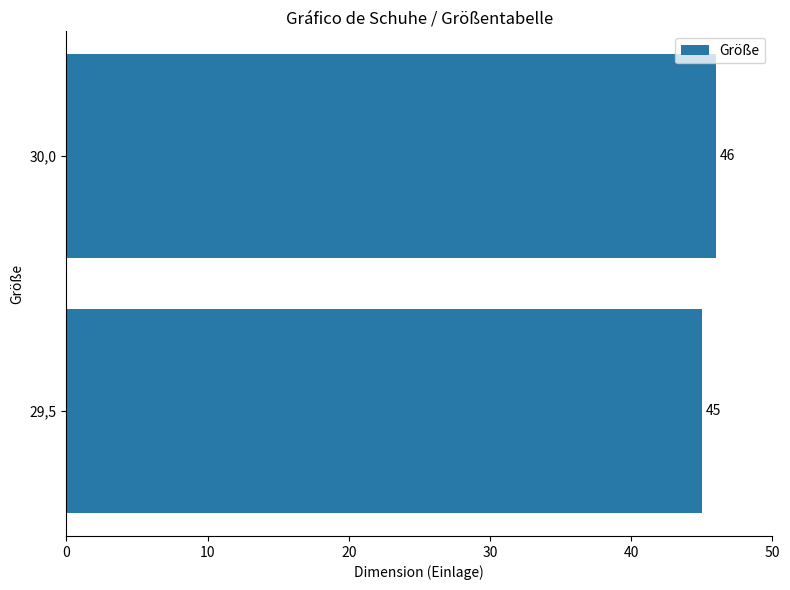

Rank the categories by value from lowest to highest.

29,5, 30,0